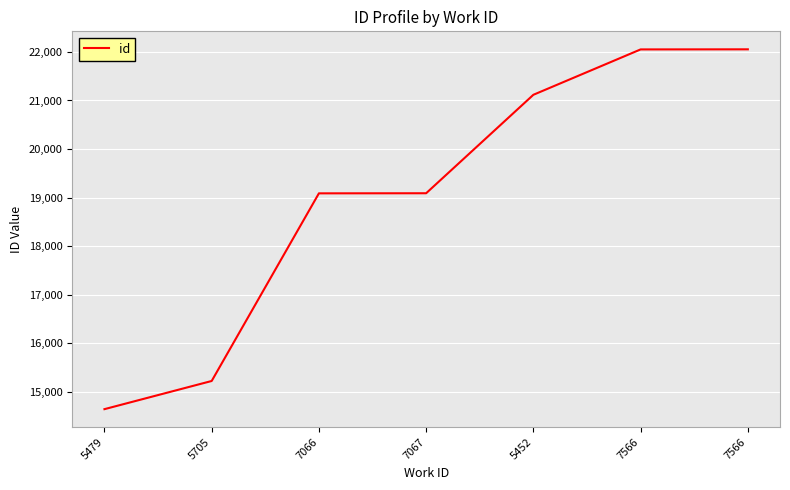

Does the chart have visible grid lines?

Yes